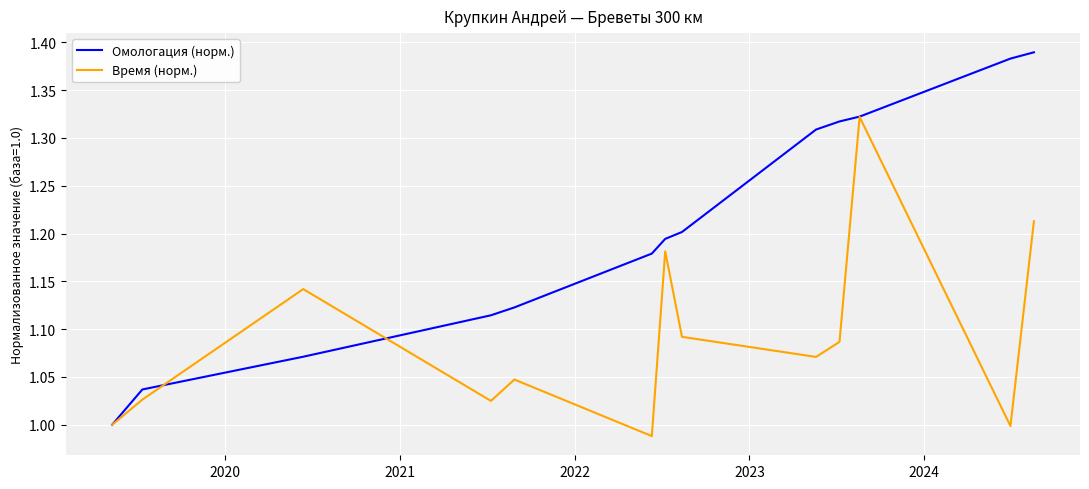

List the series in order of their overall mean, highest first.

Омологация (норм.), Время (норм.)